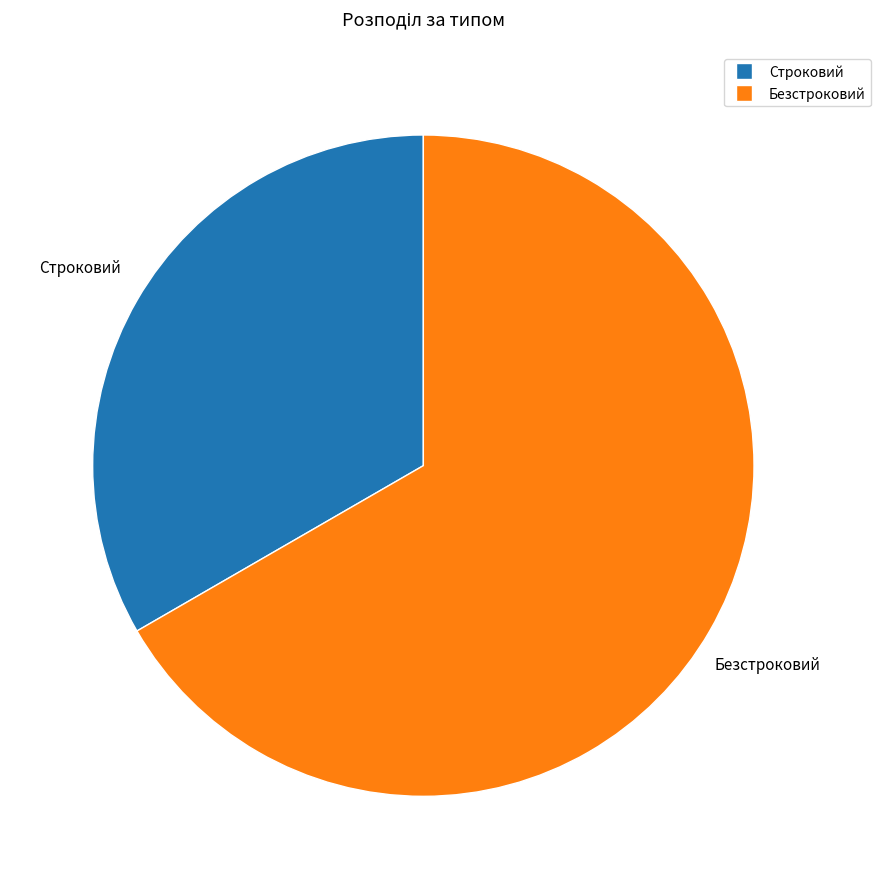

Does Строковий represent more than half of the total?

No